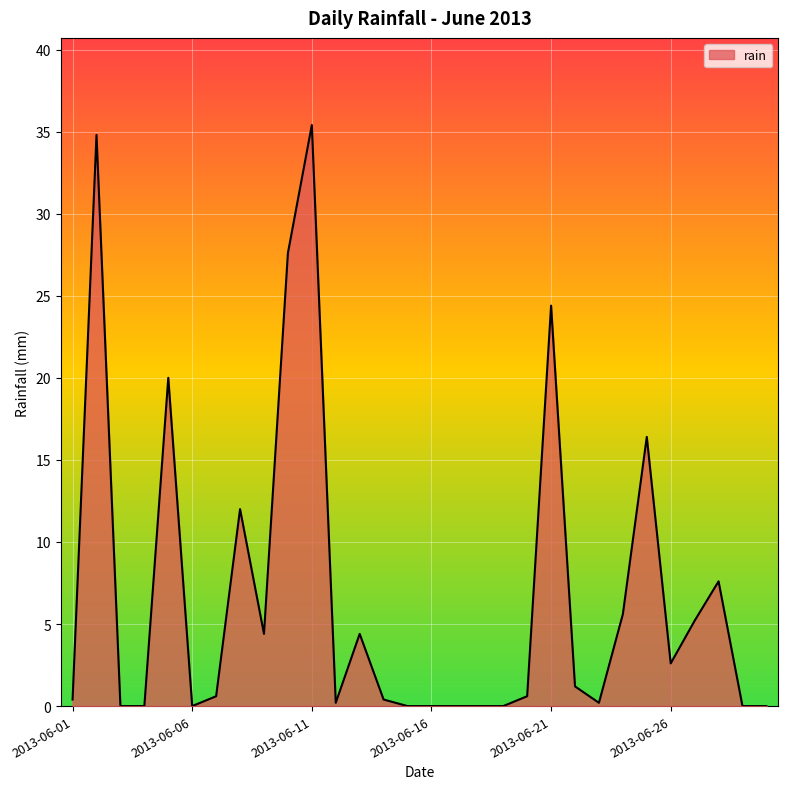

What is the difference between the maximum and minimum values?

35.4